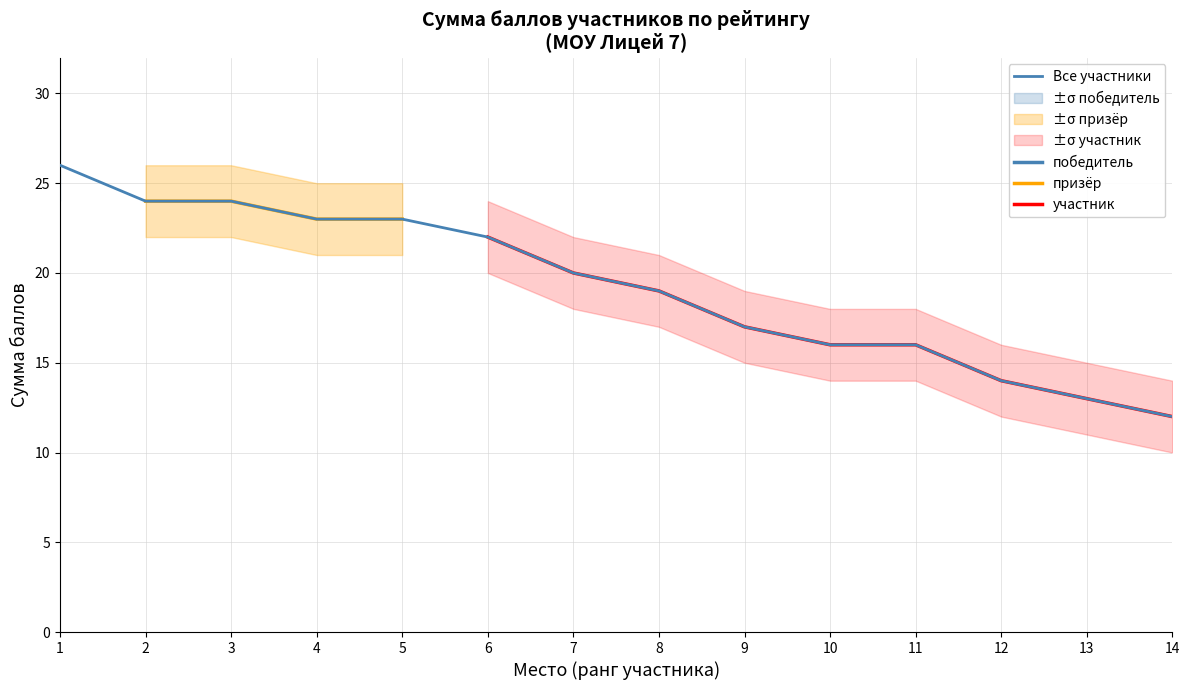

Between 5 and 8, which is larger?

5